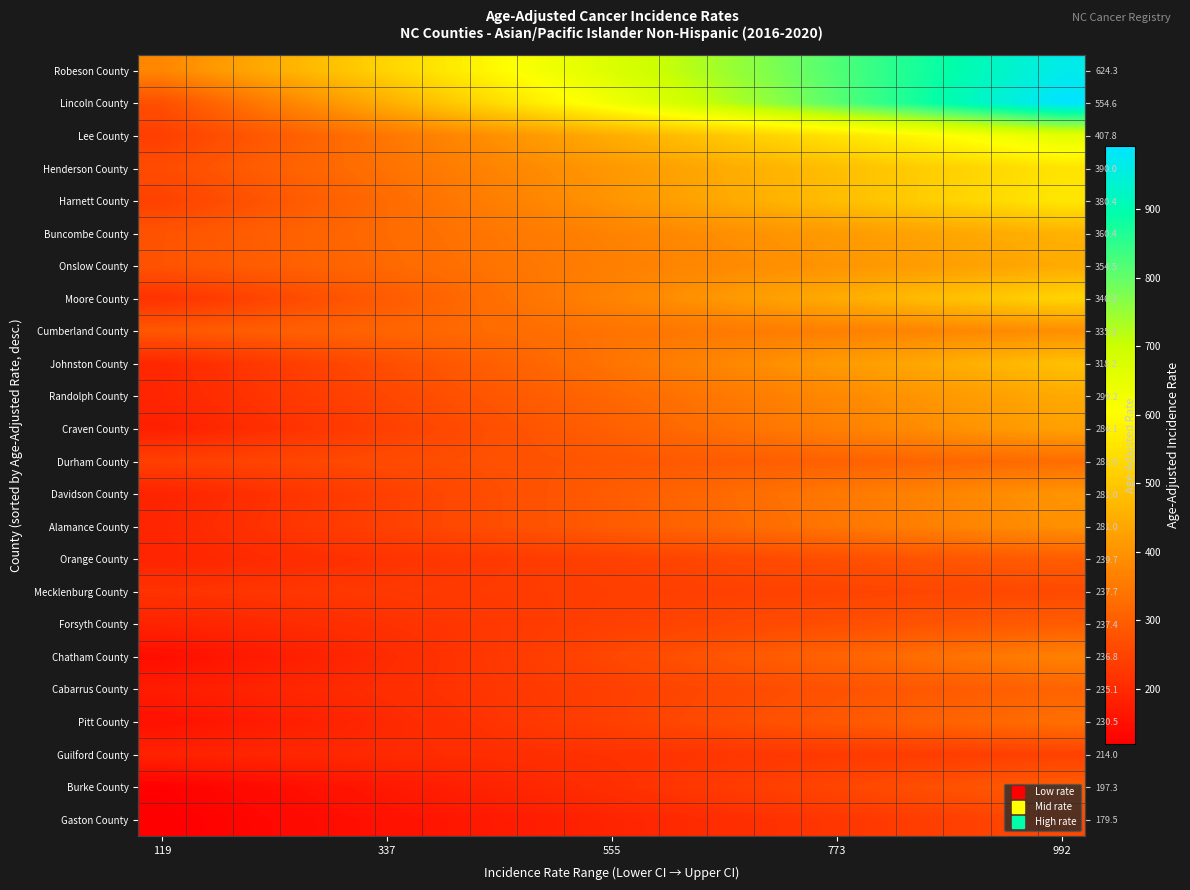

What is the greatest value displayed?

992.1